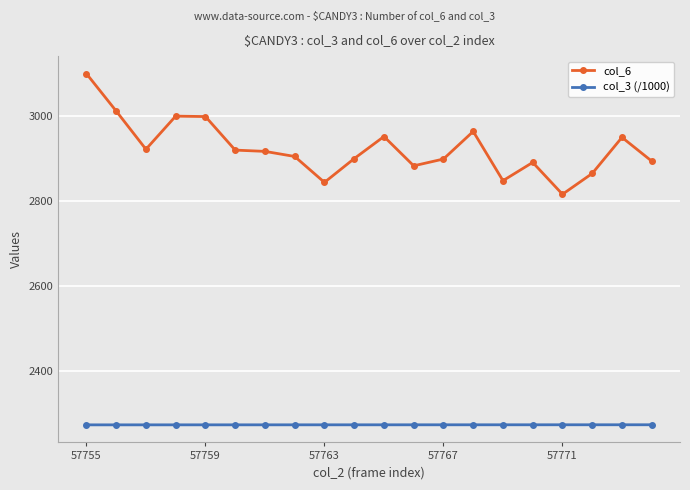

At how many categories does at least one series exceed 2678?

20